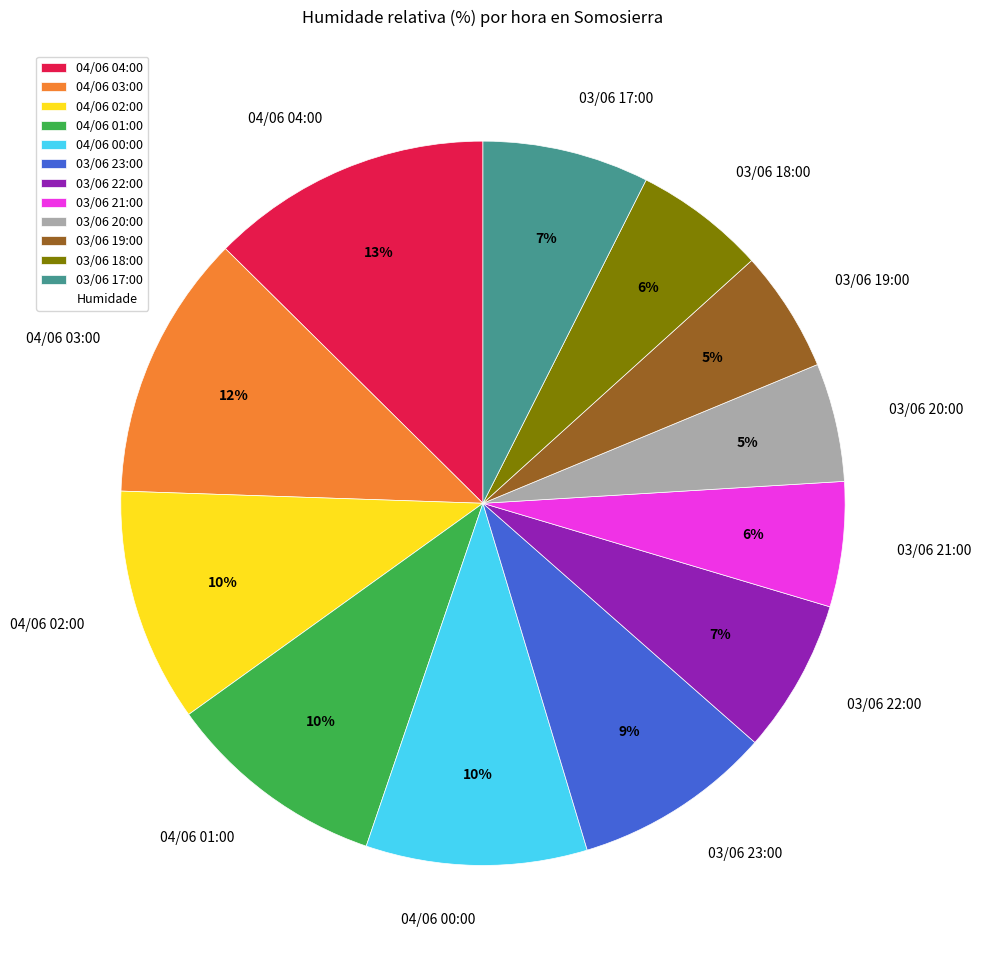

Which slice is the largest?

04/06 04:00